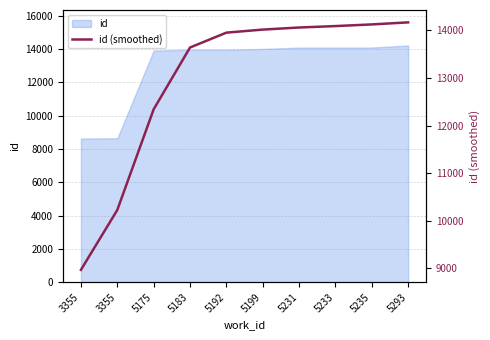

Where does the data first go above 14018?

5231